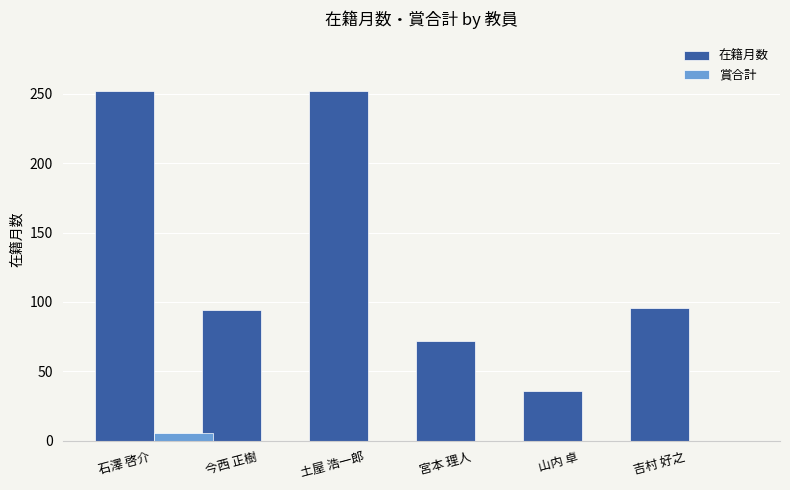

Are the bars horizontal?

No